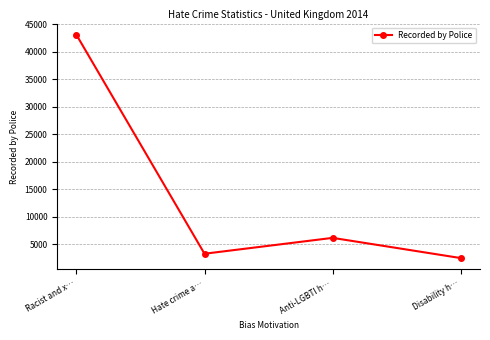

How many data points does each series have?

4